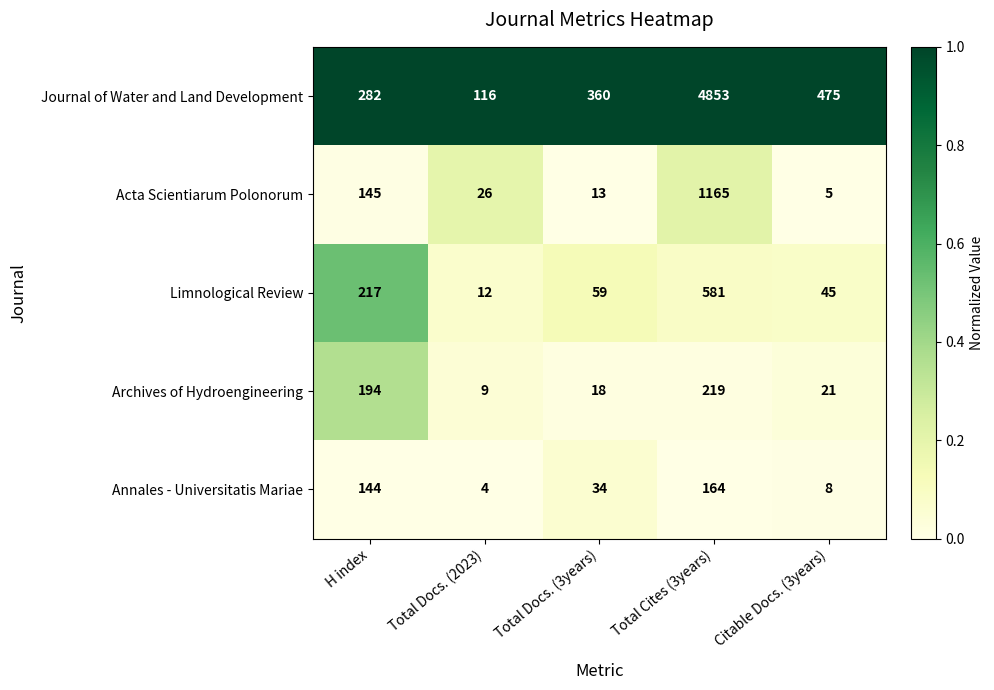

At which label does Archives of Hydroengineering first exceed 21?

H index